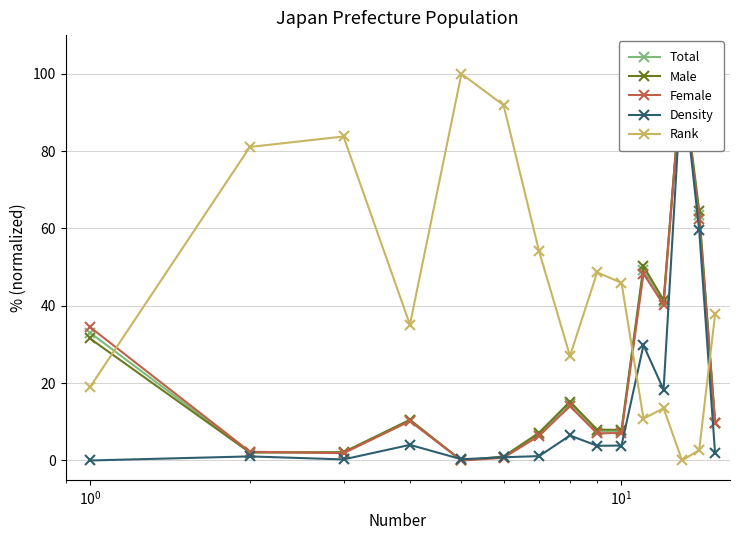

Does the chart have visible grid lines?

Yes